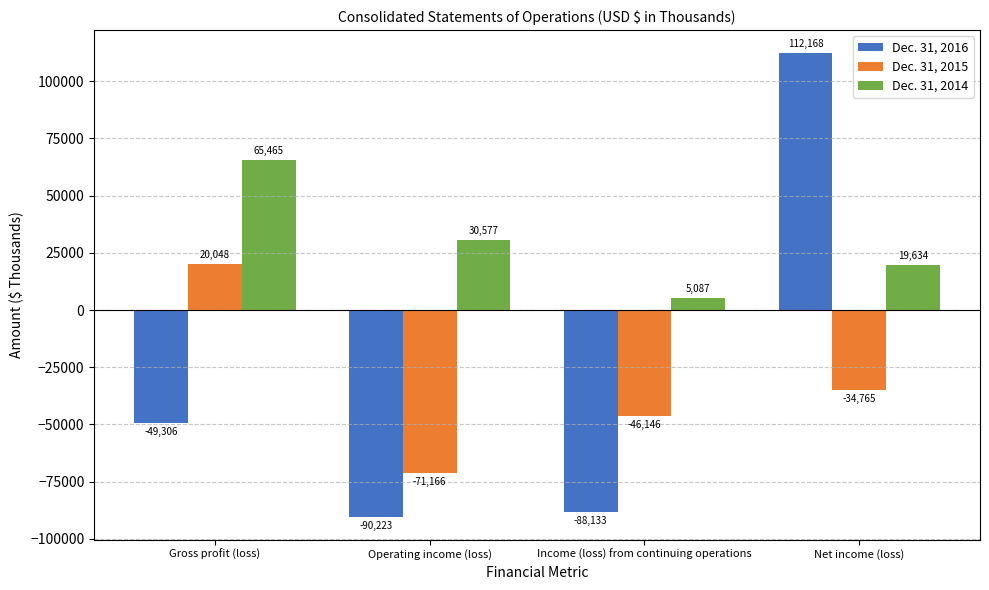

What are all the series names shown in the legend?

Dec. 31, 2016, Dec. 31, 2015, Dec. 31, 2014